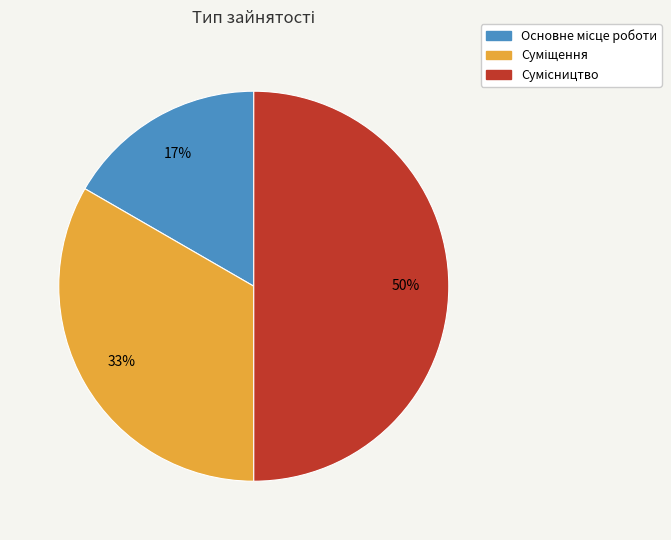

To the nearest percent, what is the average slice percentage?

33%